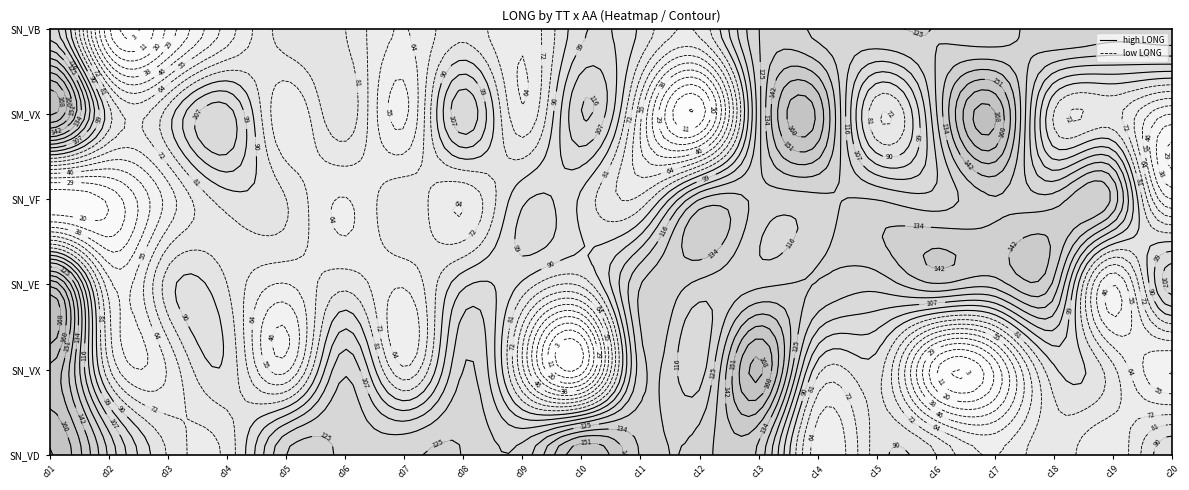

What is the approximate value of SN_VF at 2?

58.6